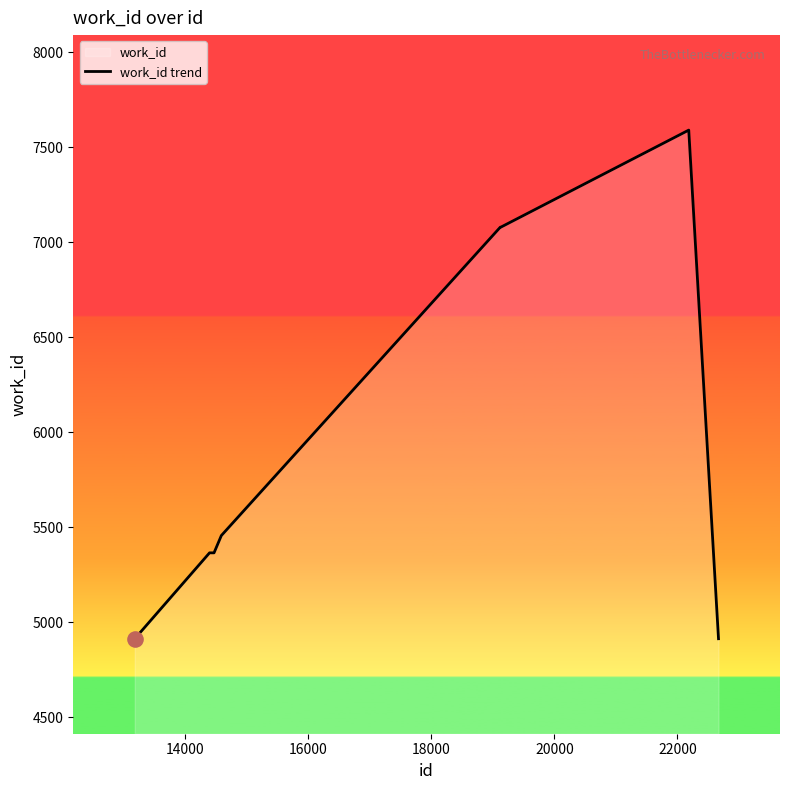

What is the difference between the maximum and minimum values?

2677